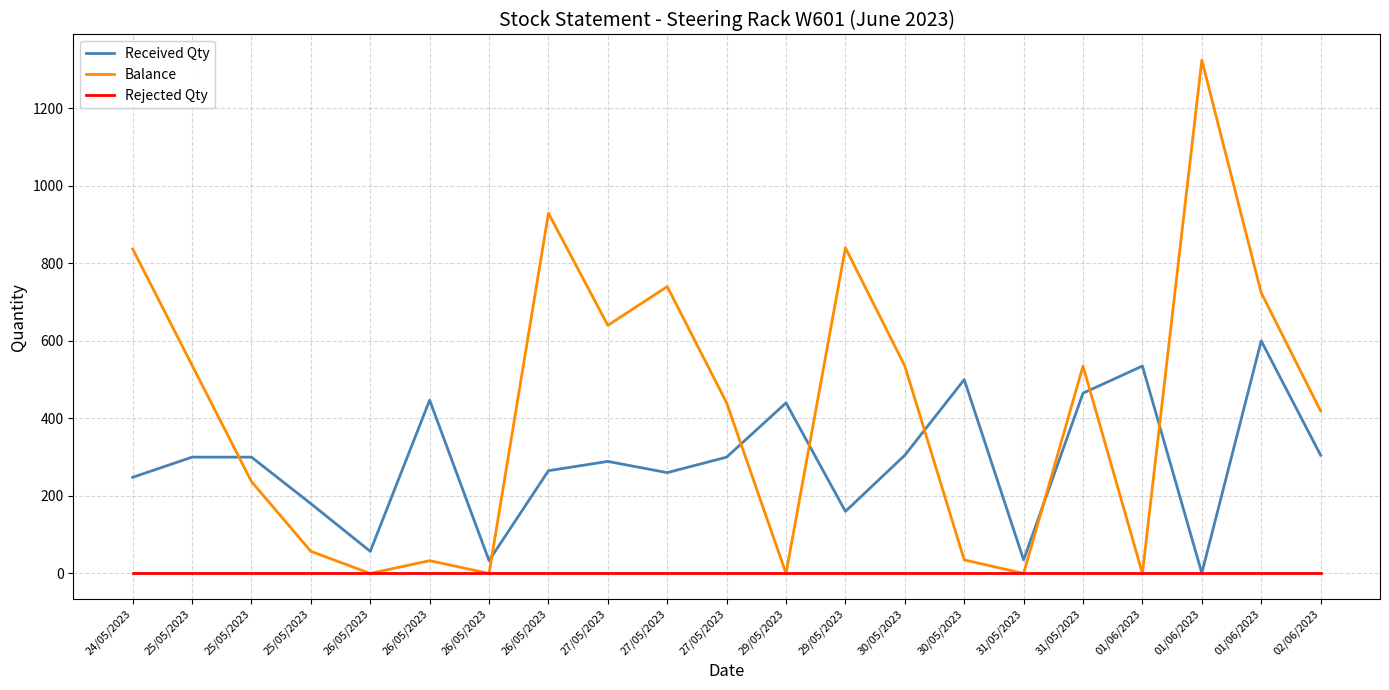

Is this an area chart (filled region under the line)?

No